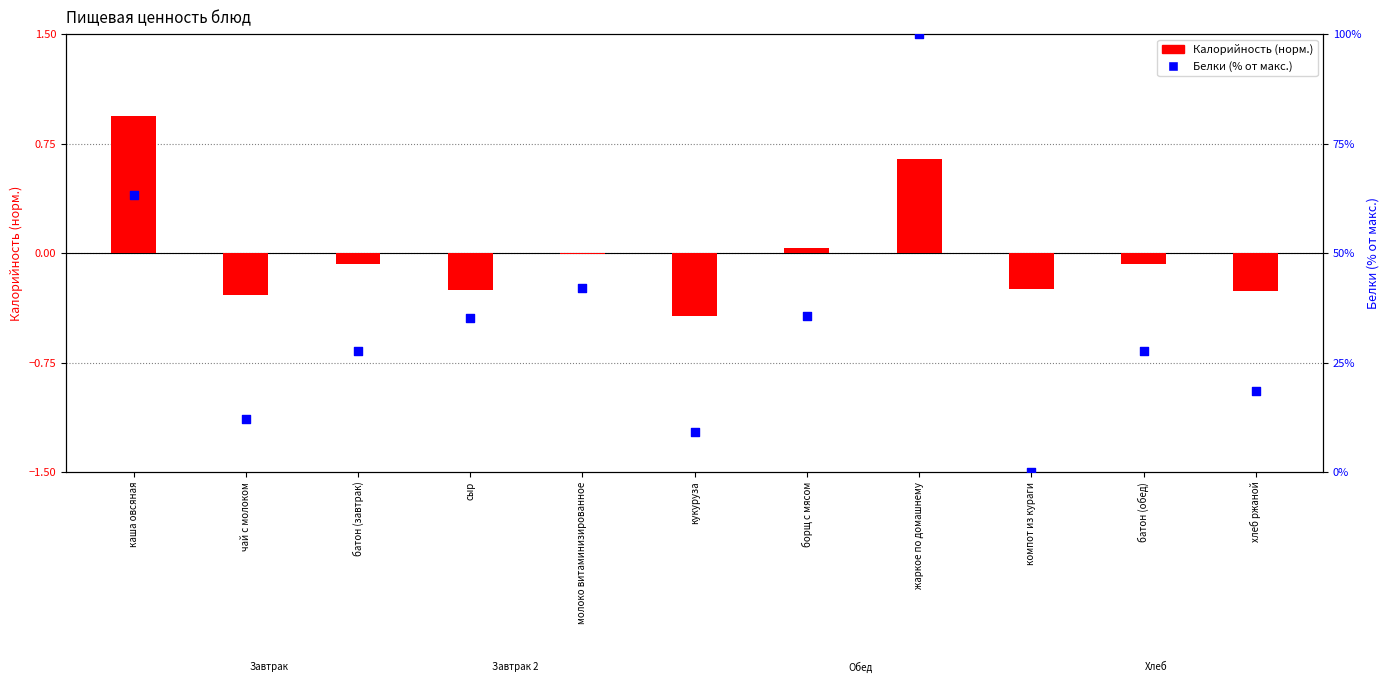

What is the total value across all series at батон (обед)?

27.7